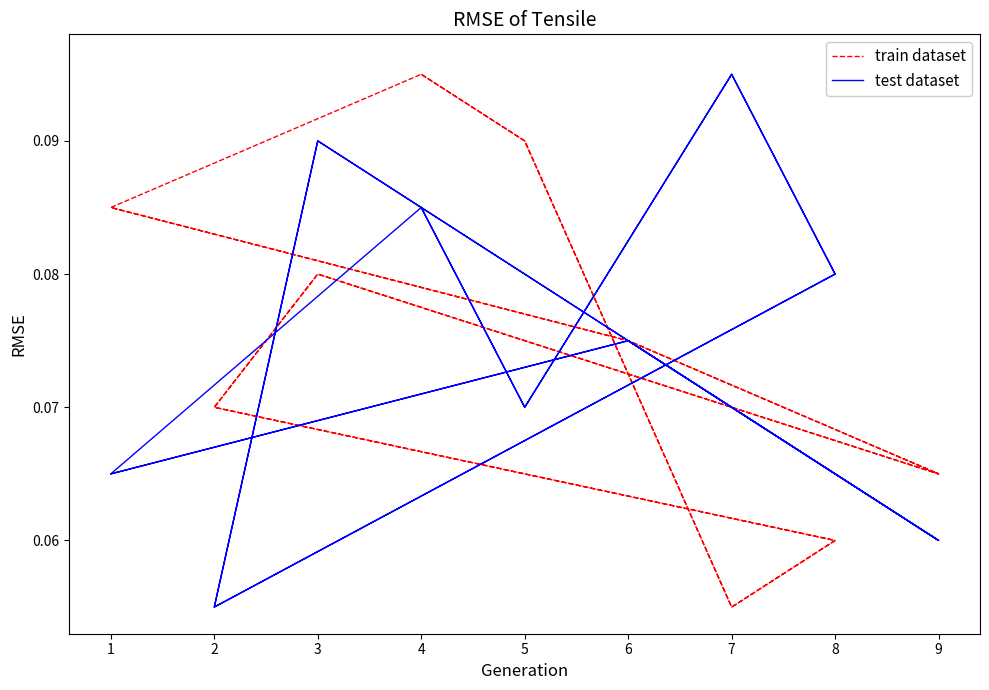

Which category has the lowest value across all series?

7